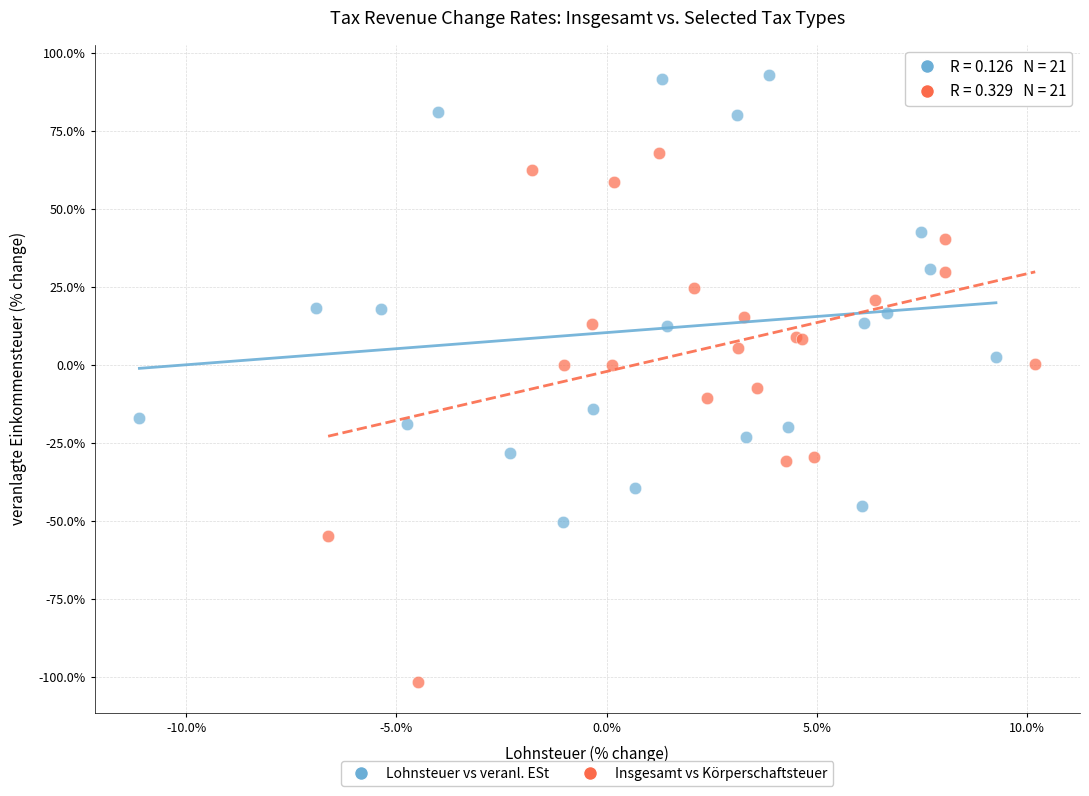

Which series has the largest Y range (max minus min)?

Insgesamt vs Körperschaftsteuer